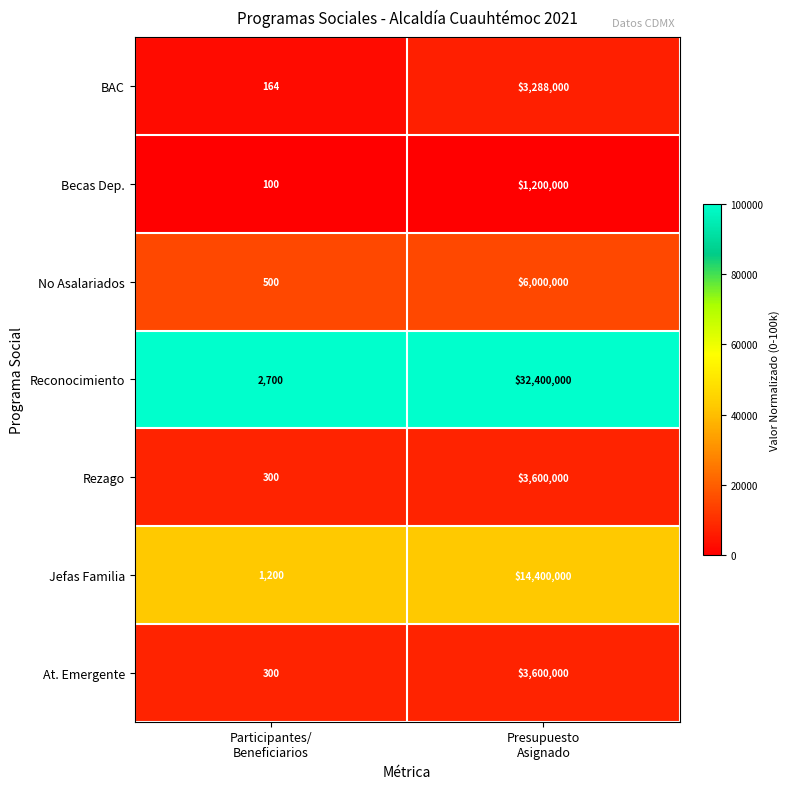

At which category is the sum across all series the highest?

Presupuesto
Asignado